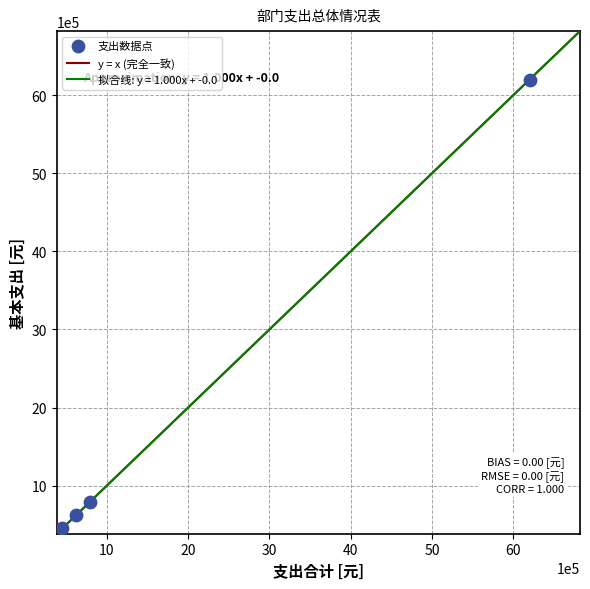

What is the range of X values (max minus min)?

5746696.1